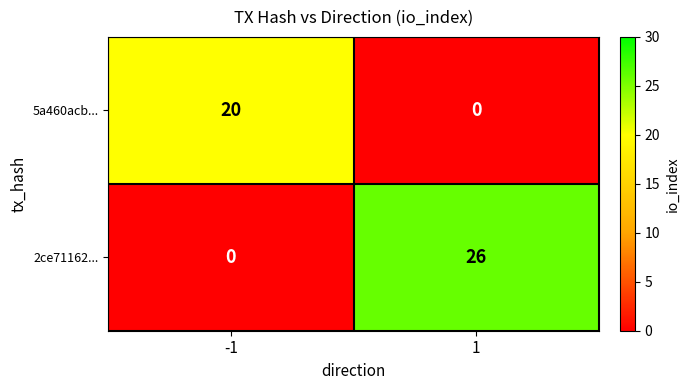

What is the difference between the highest and lowest values at 1?

26